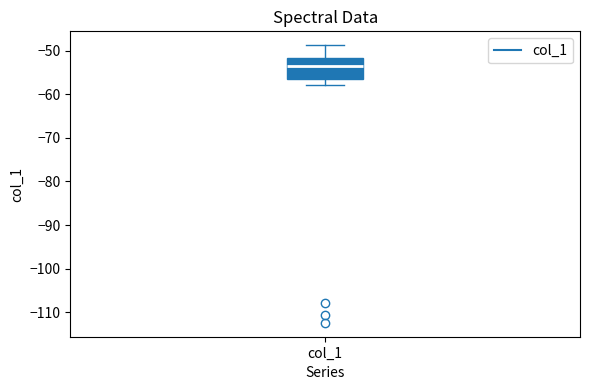

Transcribe this box plot: give where the median line is, the range the box spans, and where the two whiskers end, as read against the y-axis. The values are not printed on the chart, so give them approximately, as read against the axis.

median -54, box -56 to -52, whiskers -58 to -49